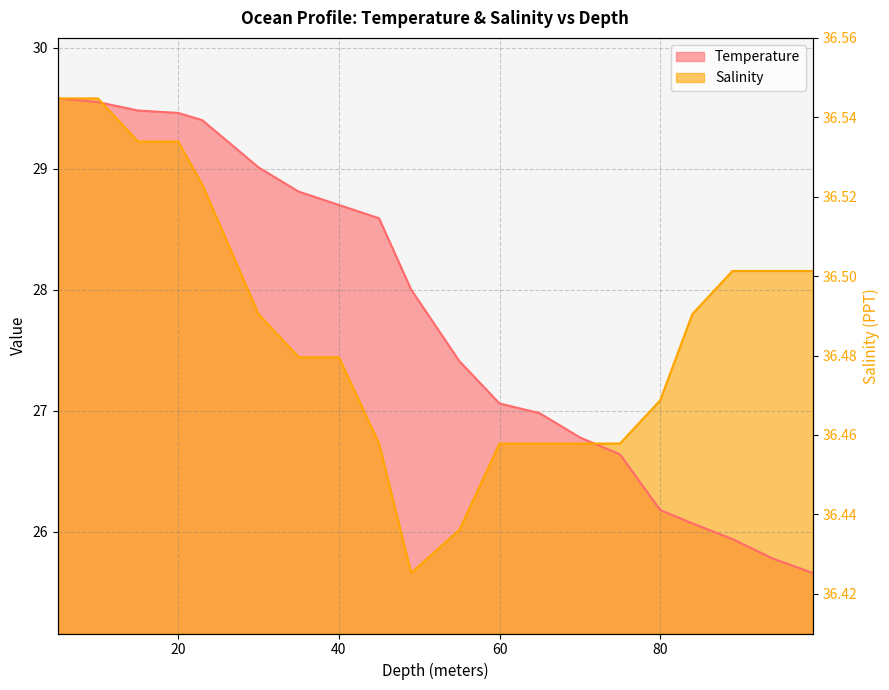

True or false: Temperature has a value of 42.4 at 15.0.

False